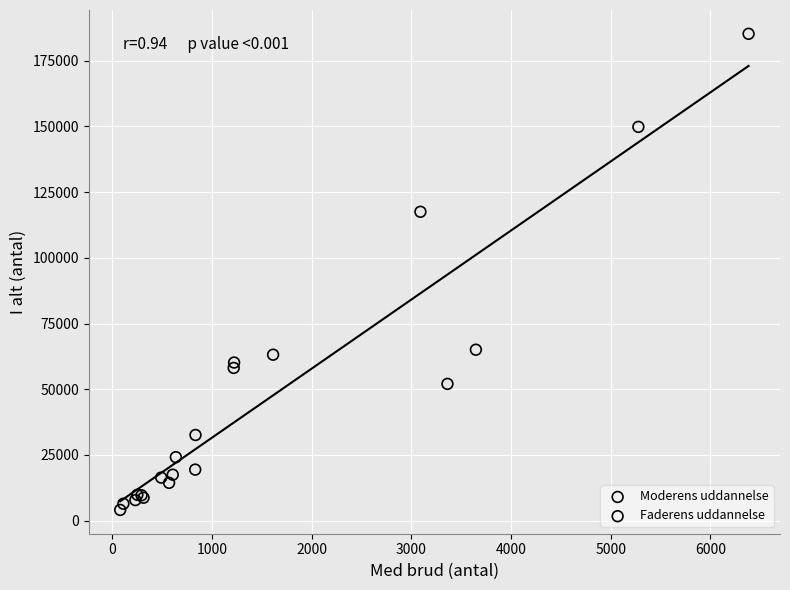

Which series has the widest spread of Y values?

Faderens uddannelse